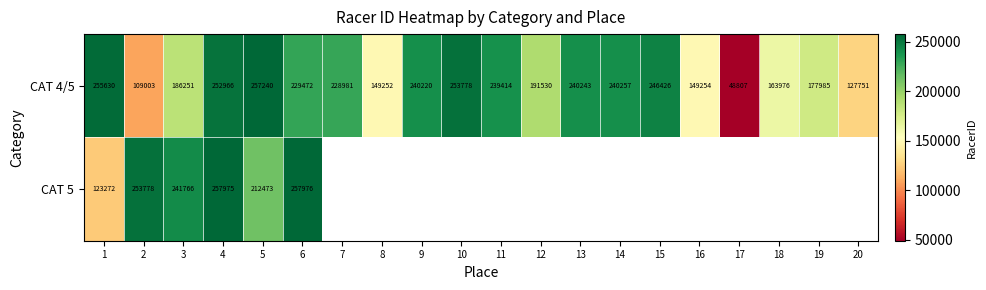

Between 14 and 18, which is larger?

14